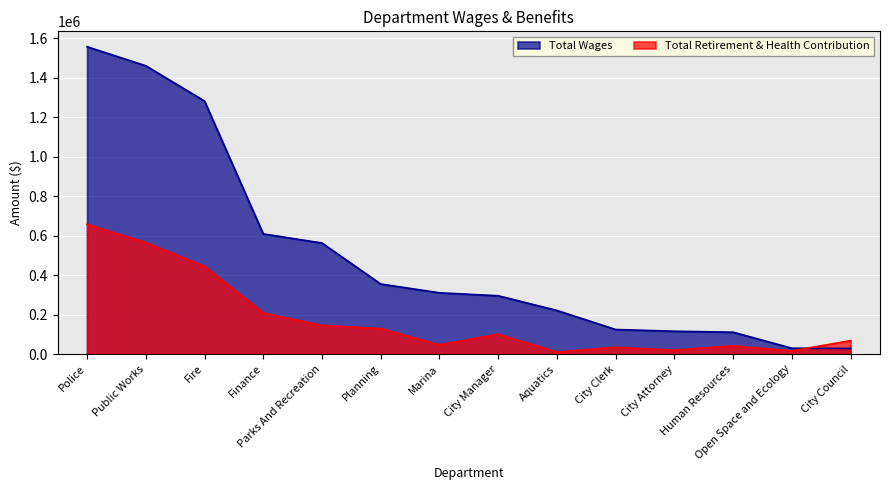

Which series has the largest total across all categories?

Total Wages